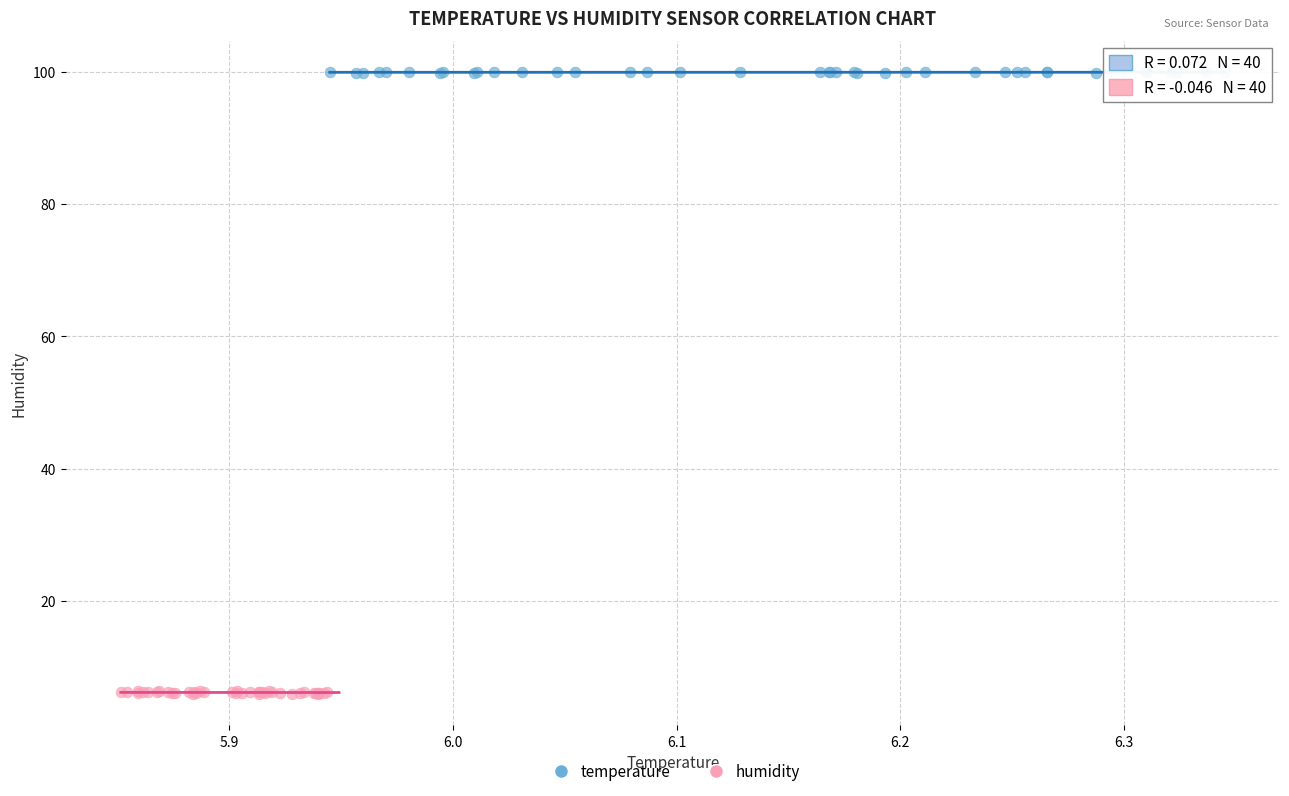

What are all the series names shown in the legend?

temperature, humidity